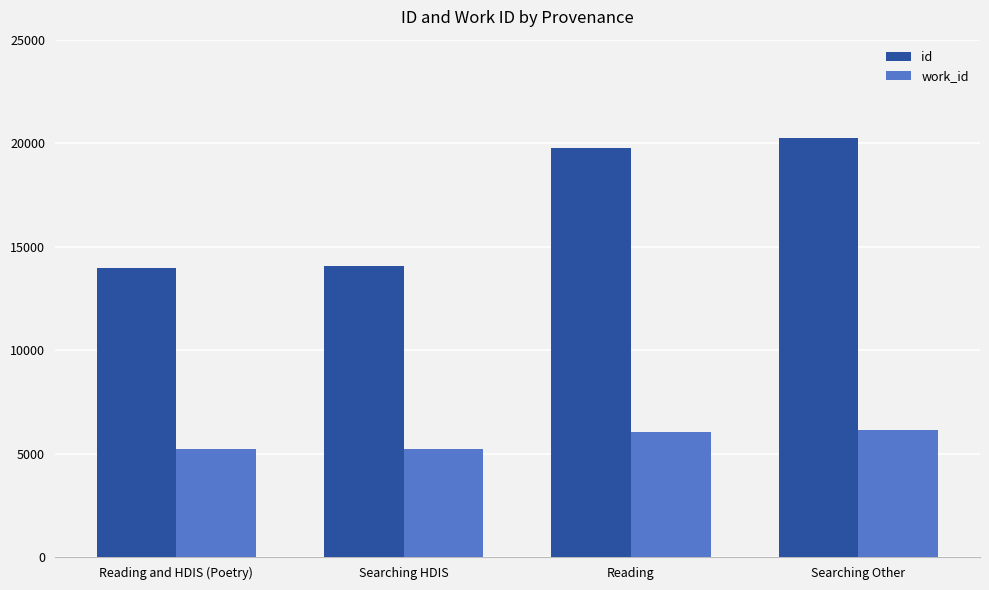

How many values in the work_id series are below 6052?

2